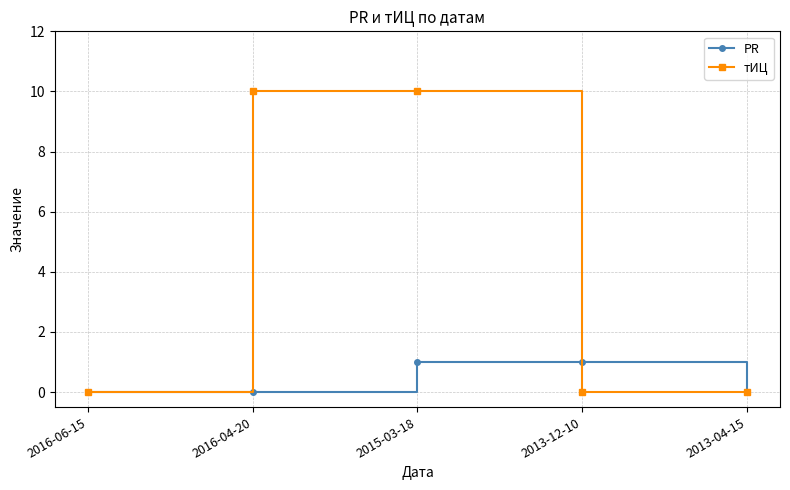

What is the label of the 3rd point from the left?

2015-03-18